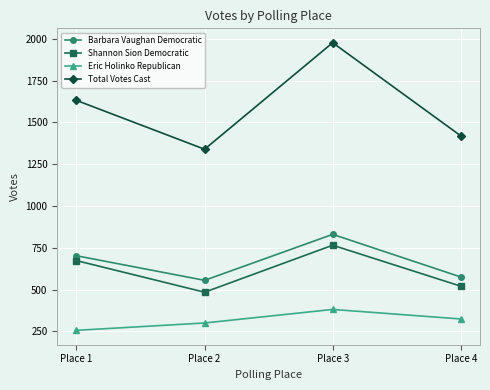

What is the value of the Shannon Sion Democratic point at the 3rd from the left?

765